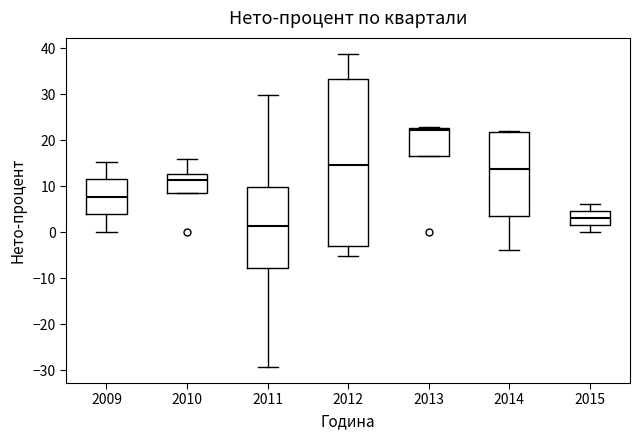

Comparing the boxes themselves (not the whiskers), which one is the tallest?

2012